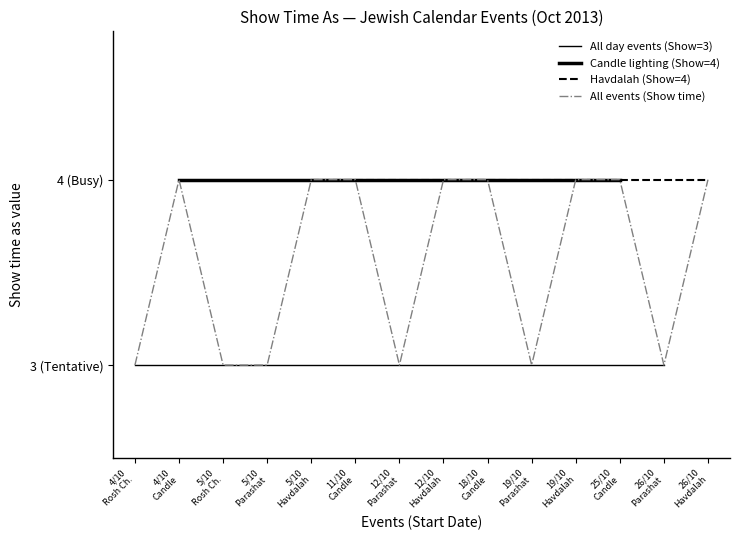

What position from the right is 25/10 Candle?

3